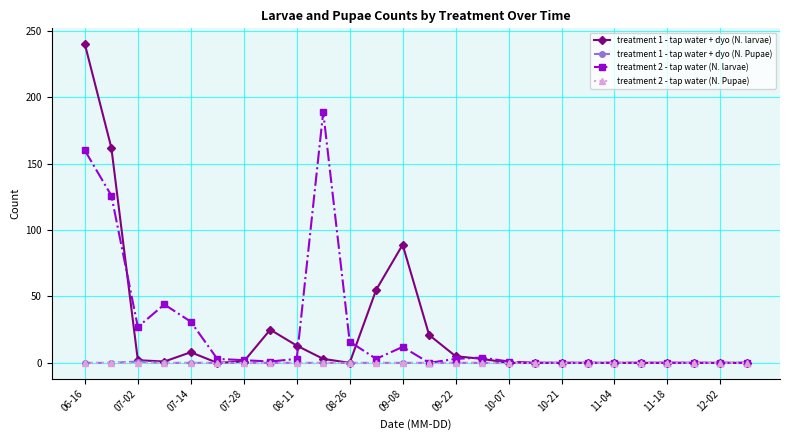

Count the treatment 1 - tap water + dyo (N. Pupae) values in the range 0 to 1.

26